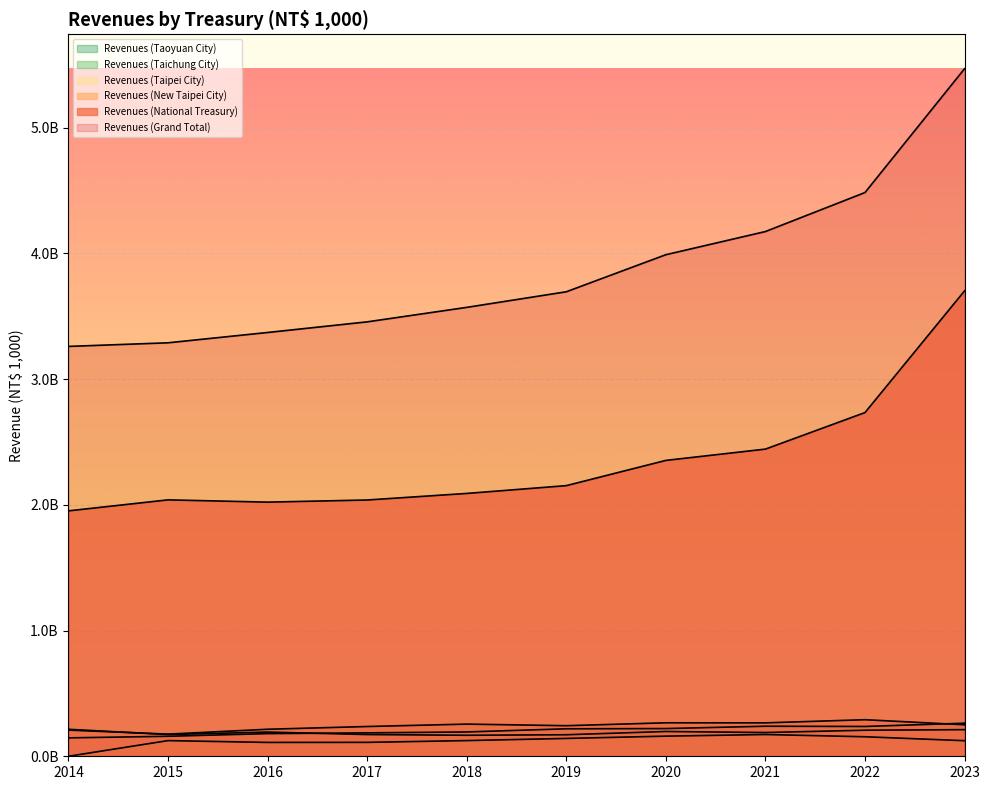

What is the difference between the Revenues (National Treasury) values at 2022 and 2016?

712371489